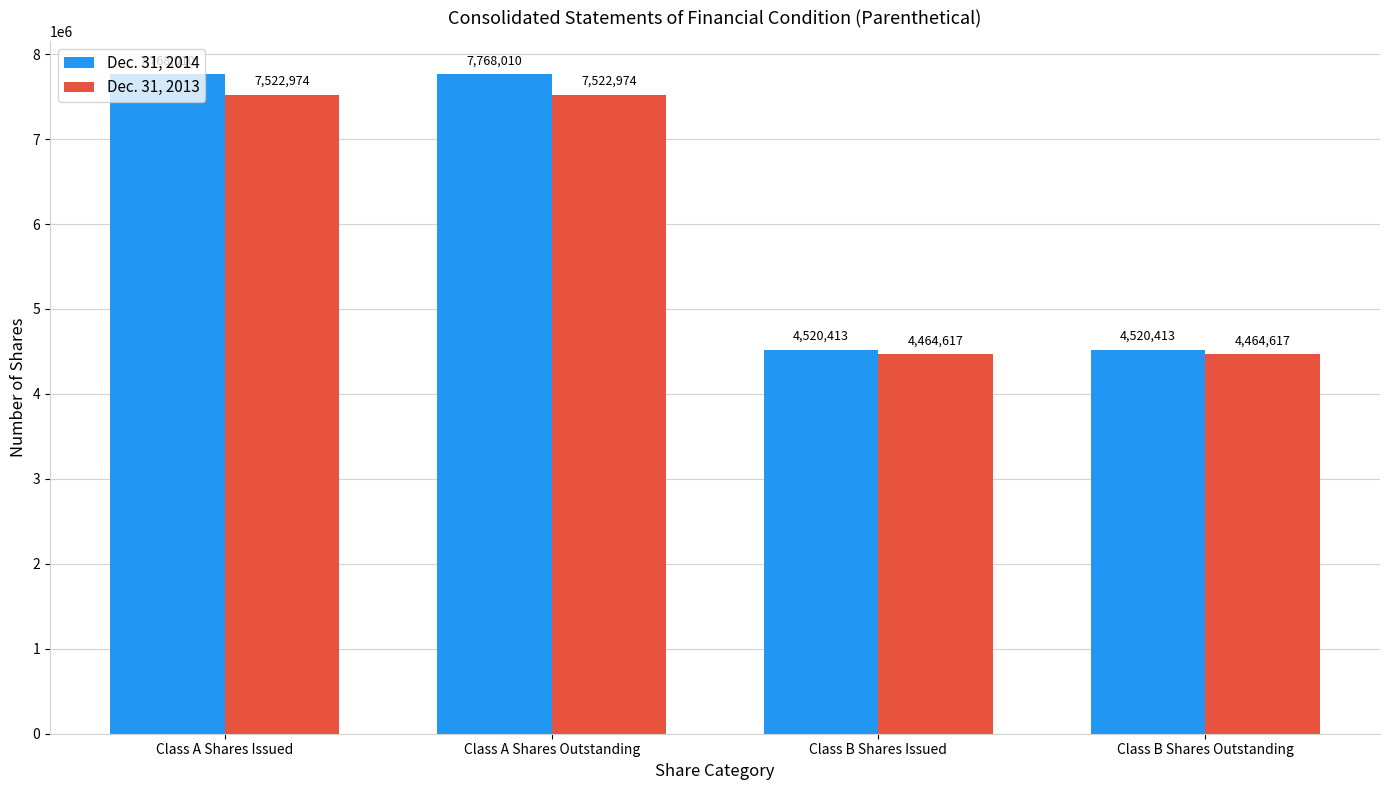

Read the Dec. 31, 2014 value at Class B Shares Issued.

4520413